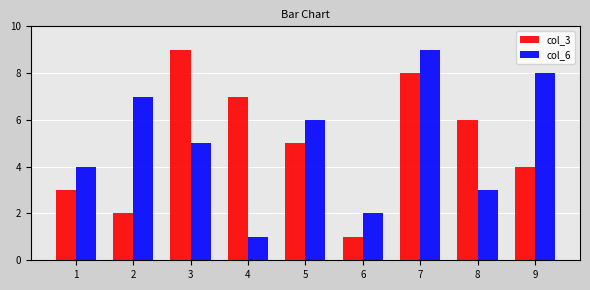

Is the value of col_3 at 4 greater than the value of col_6 at 7?

No